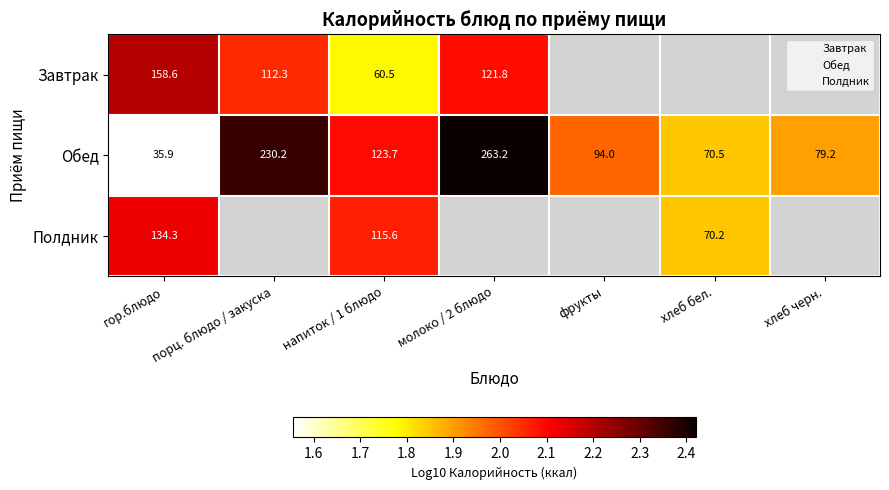

What is the difference between the highest and lowest values at молоко / 2 блюдо?

0.3